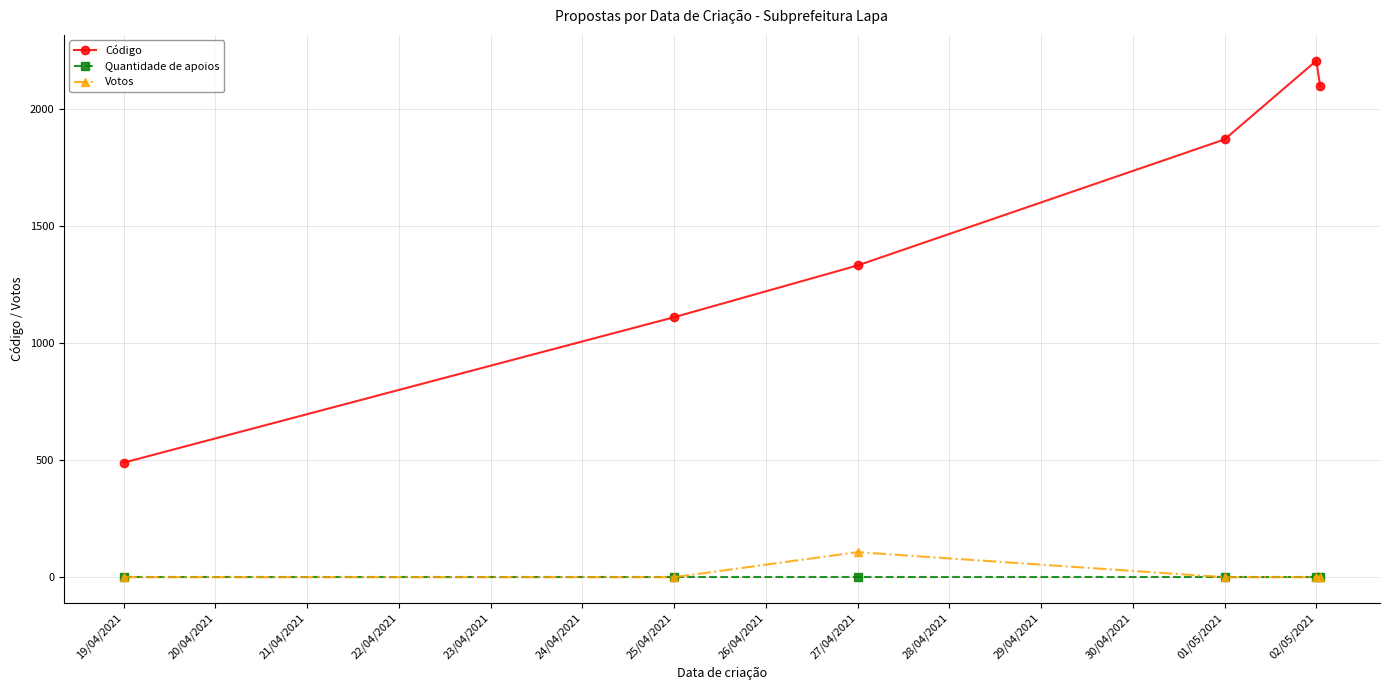

Which series has the widest spread of values?

Código